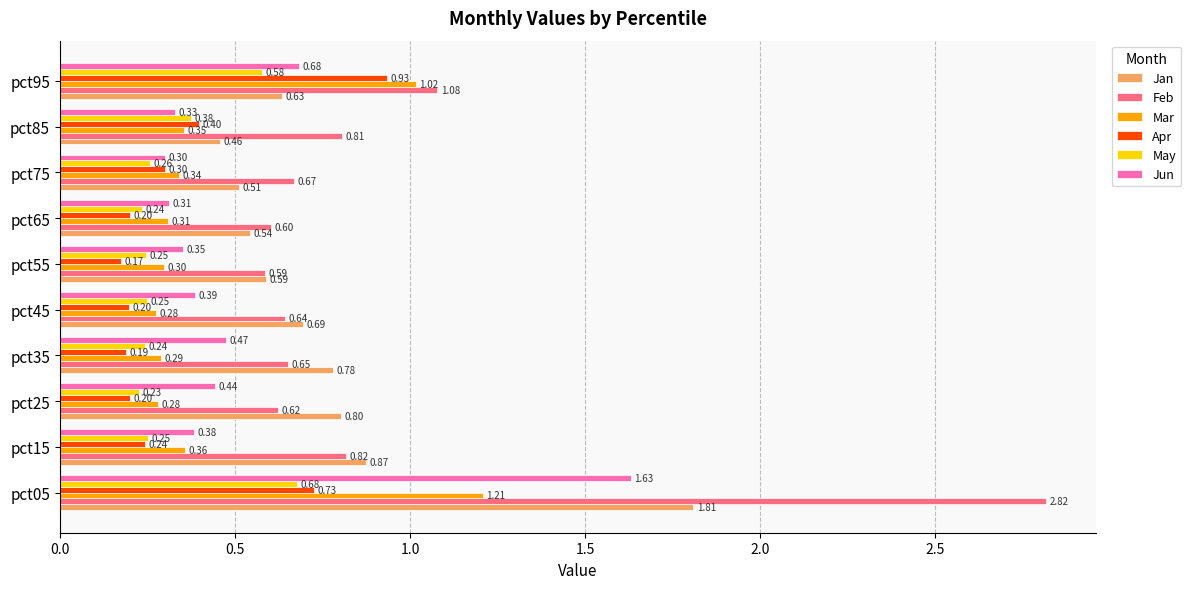

What is the difference between the maximum and minimum values in the Apr series?

0.8